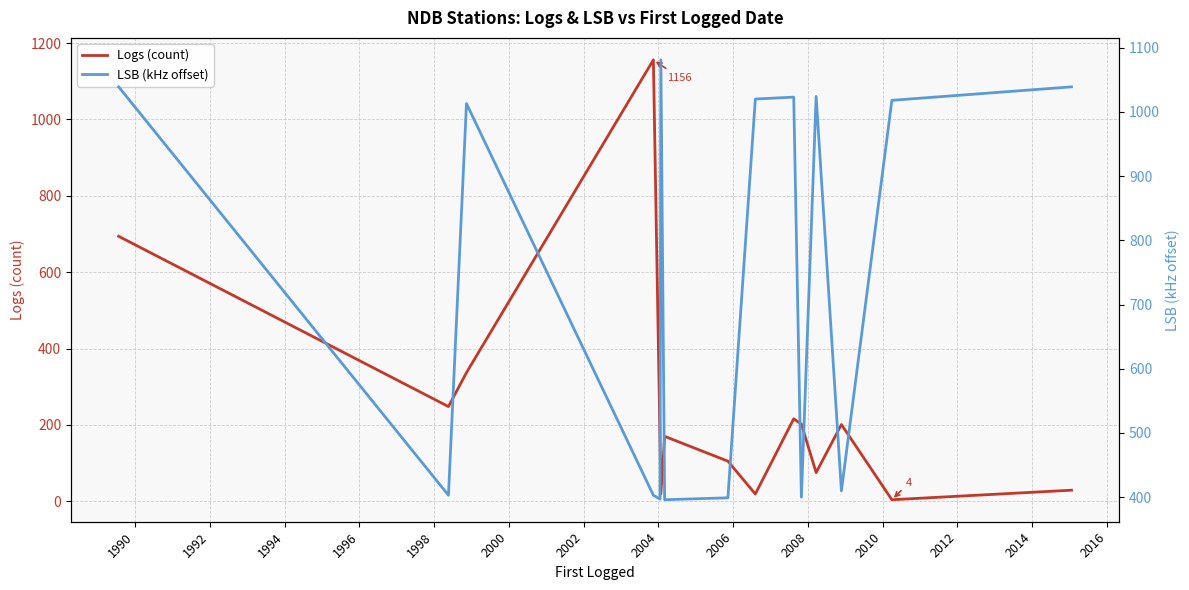

What is the highest value of the Logs (count) series?

1156